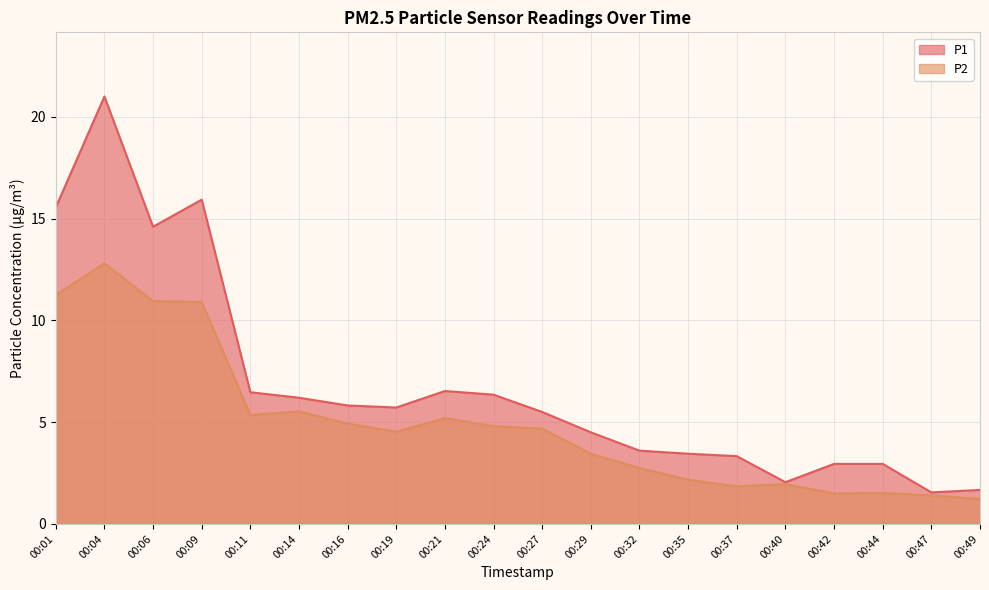

Which category has the highest value in the P2 series?

00:04